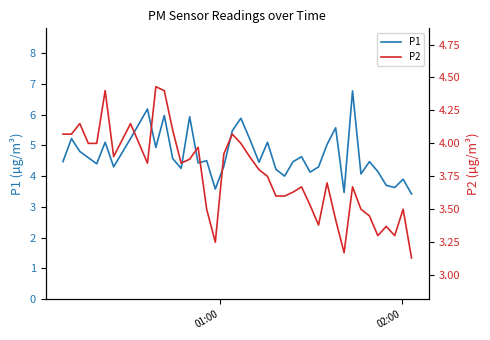

What is the lowest value of the P1 series?

3.4